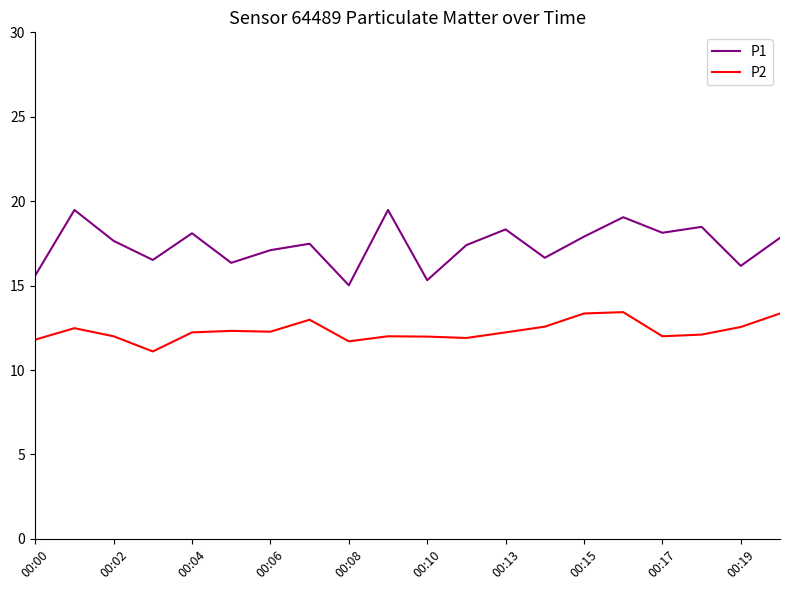

True or false: P1 and P2 intersect in this chart.

False